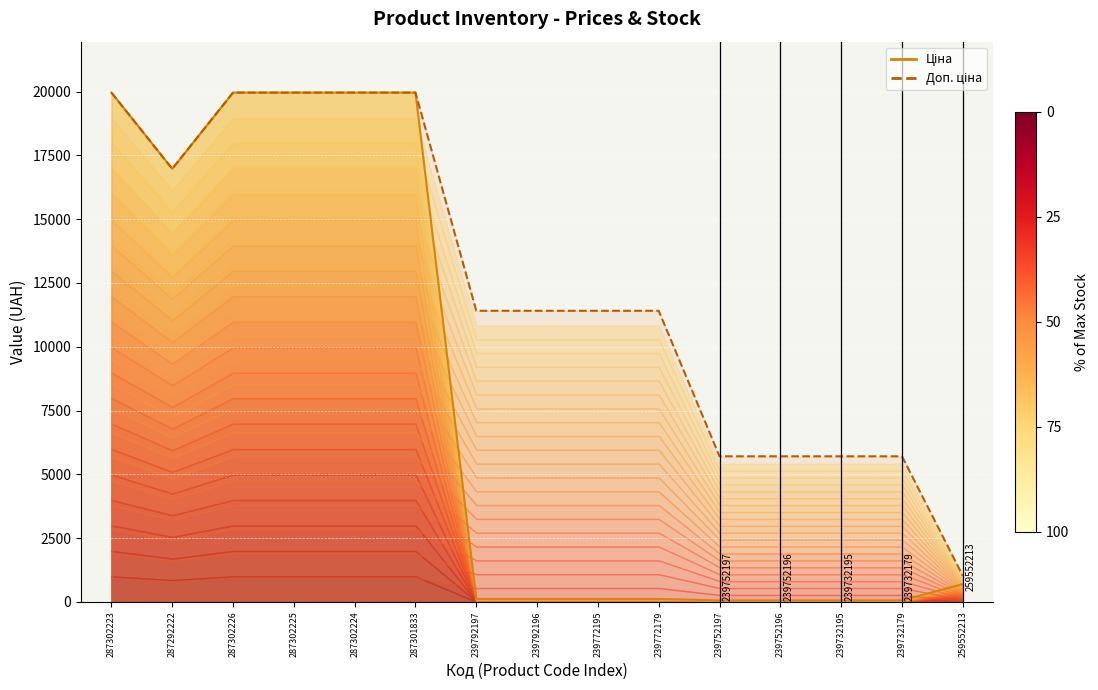

What is the difference between the highest and lowest values at 259552213?

330.9